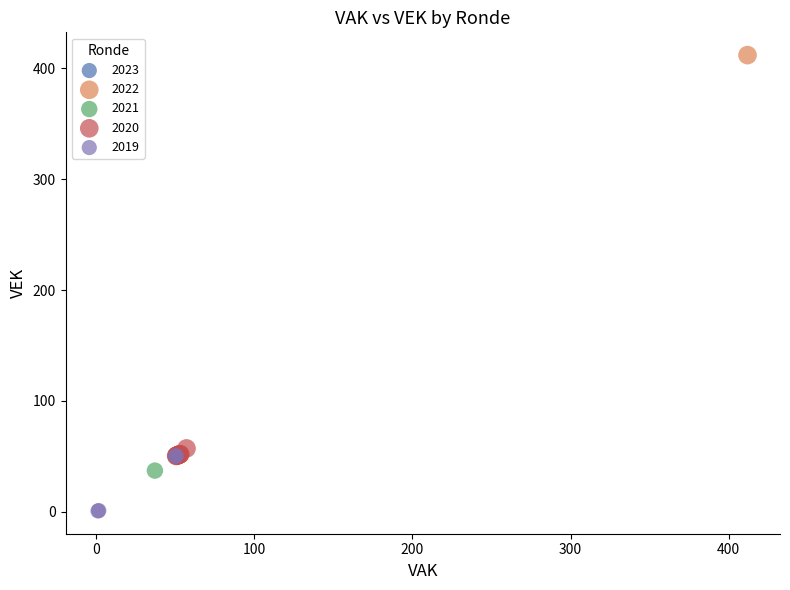

Which series contains the highest Y value?

2022